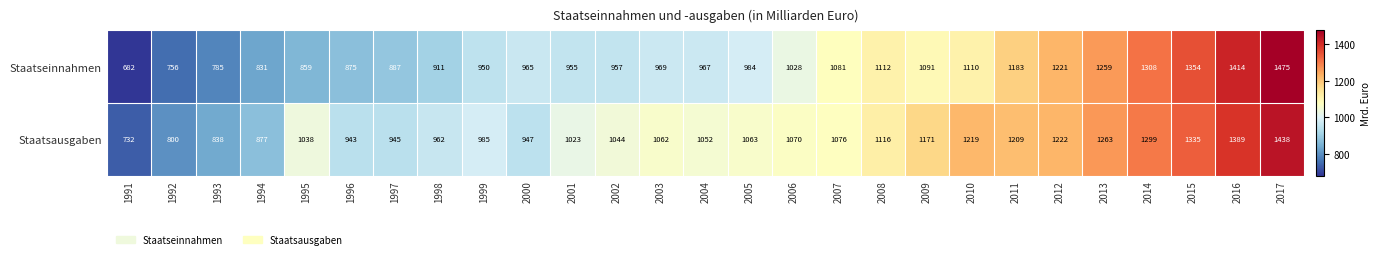

What is the difference between the highest and lowest values at 1997?

58